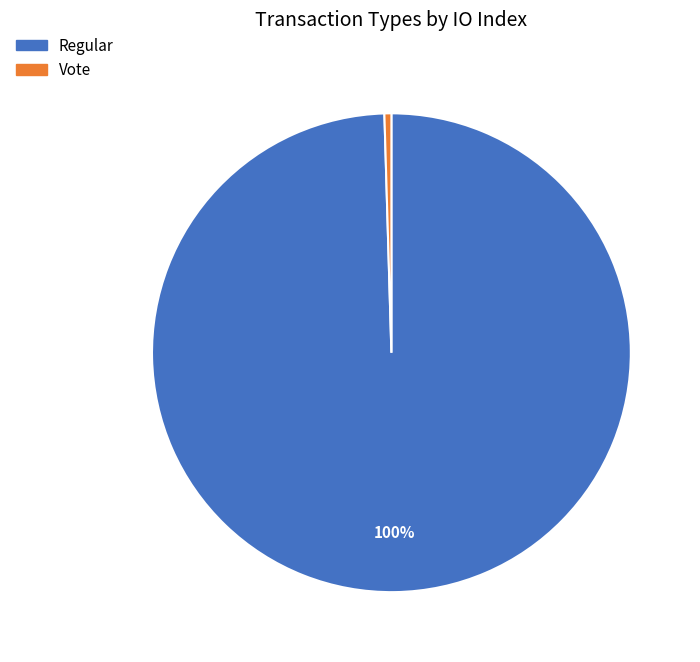

True or false: Regular accounts for 94% of the total.

False